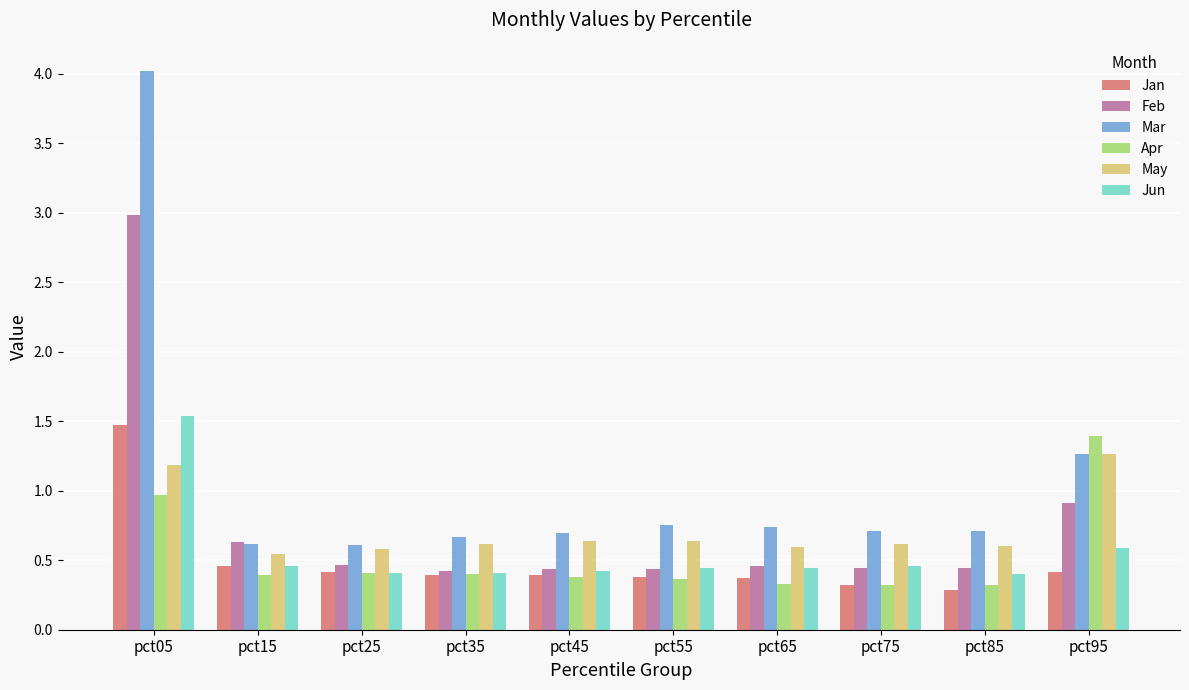

True or false: Apr has a value of 0.1 at pct35.

False